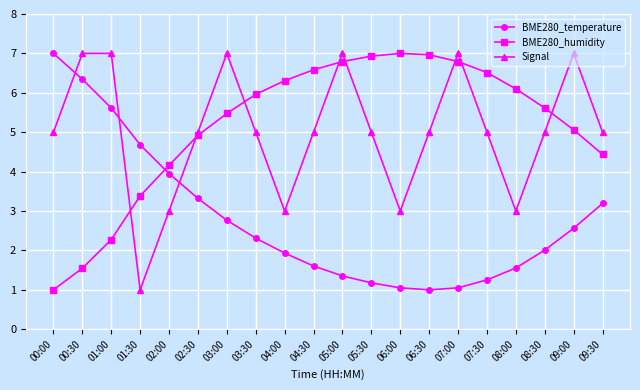

What is the difference between the maximum and minimum values in the BME280_temperature series?

6.0